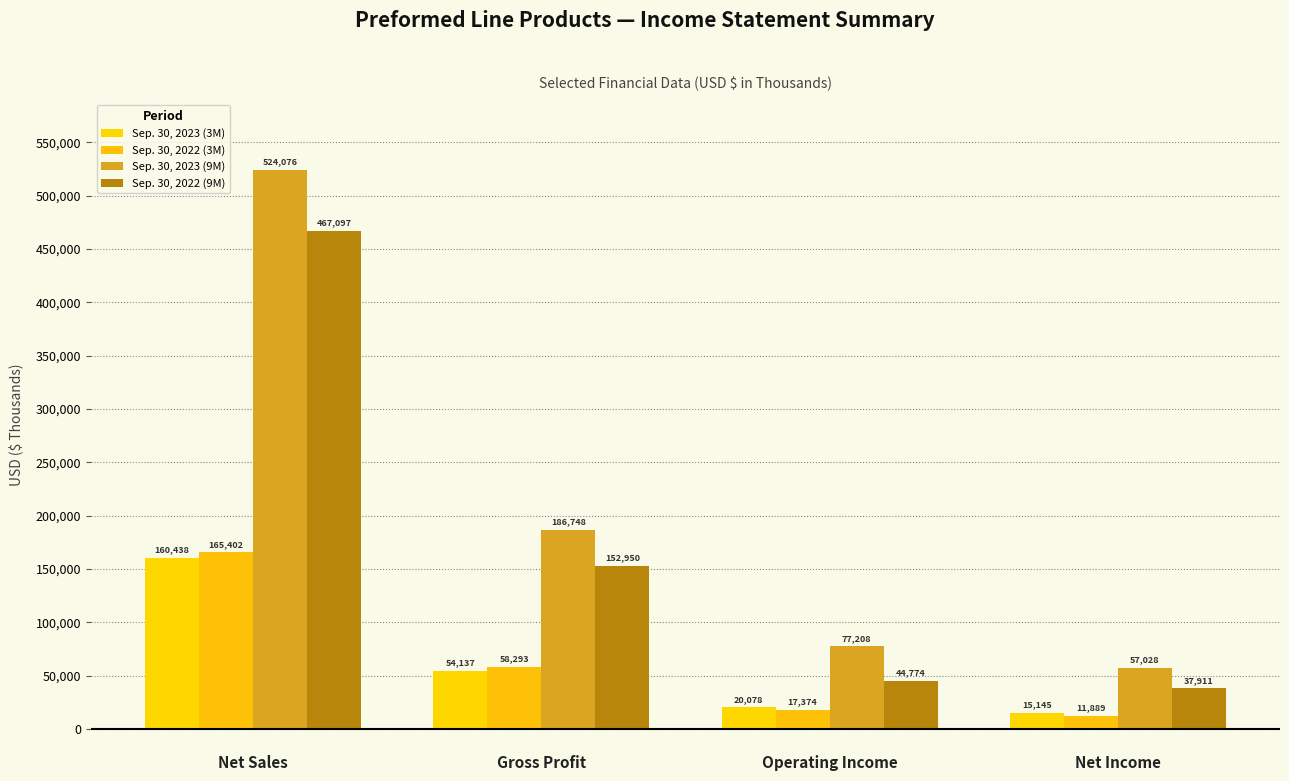

At which label does Sep. 30, 2022 (3M) first exceed 58293?

Net Sales